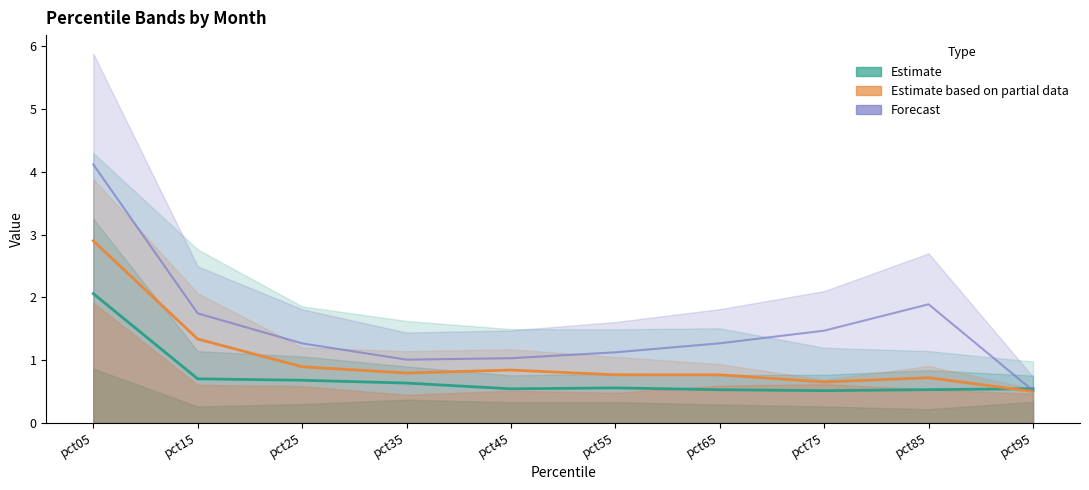

What is the difference between the highest and lowest values at pct85?

1.4